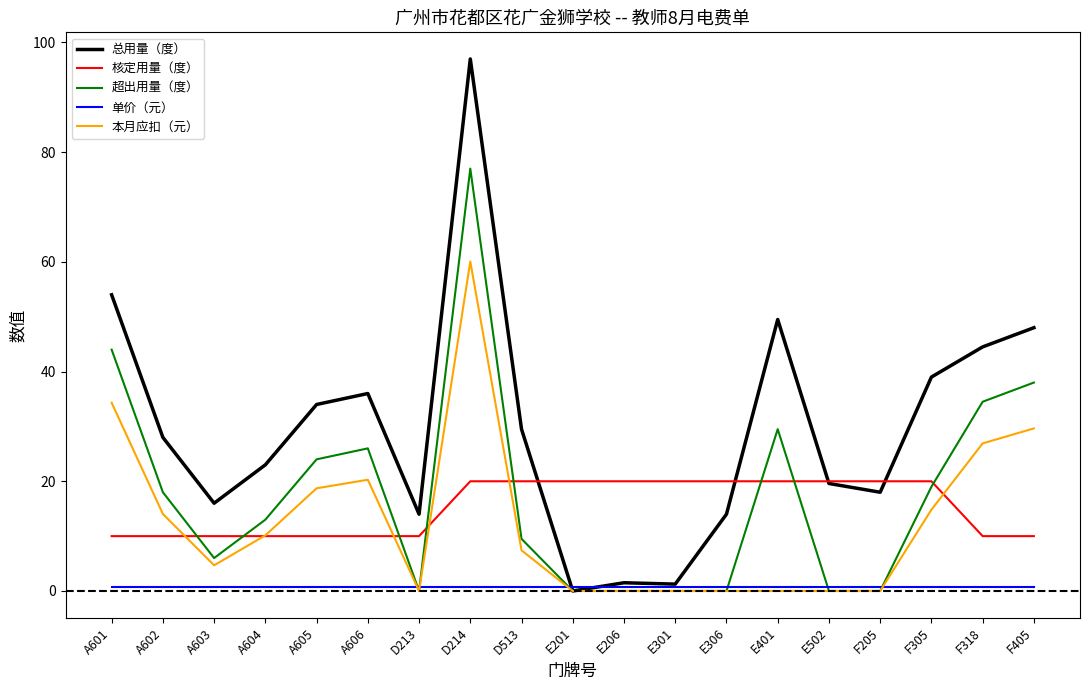

The value of 总用量（度） at D213 is 6.4. True or false?

False